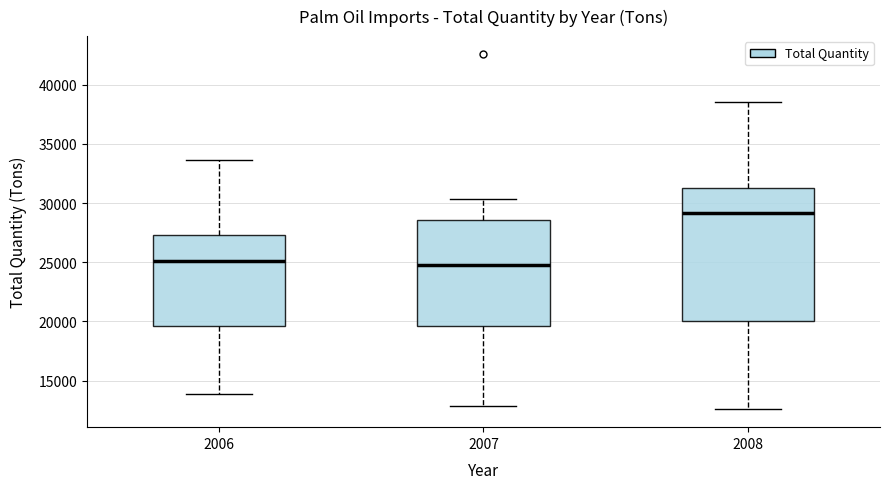

Comparing the boxes themselves (not the whiskers), which one is the tallest?

2008